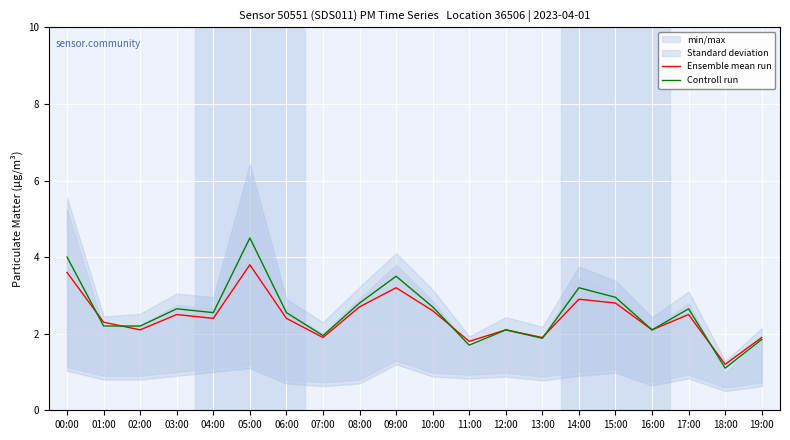

Which series has the largest range (max minus min)?

Controll run